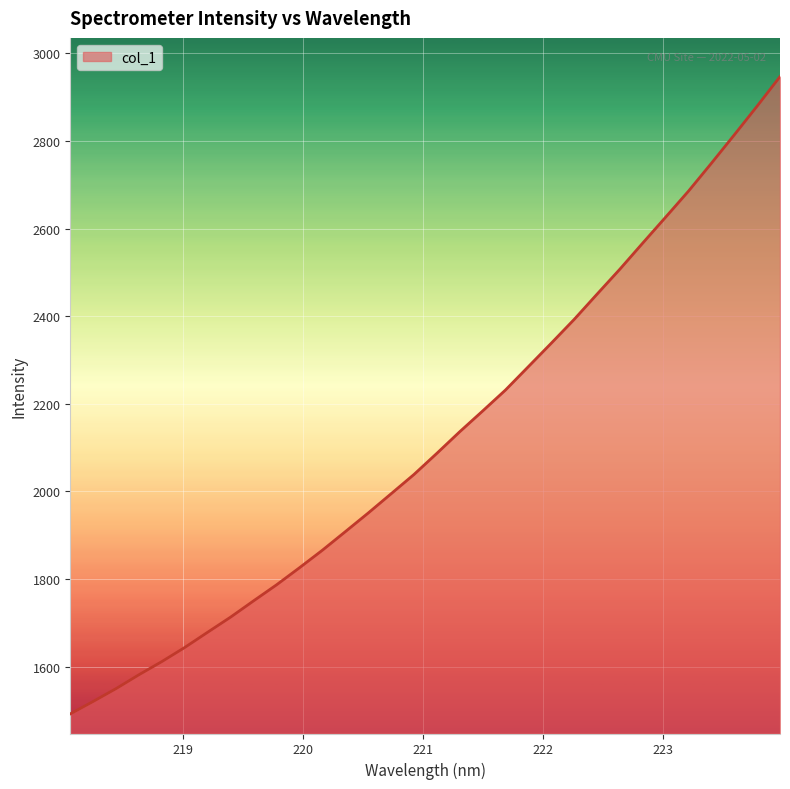

Does the chart have visible grid lines?

Yes